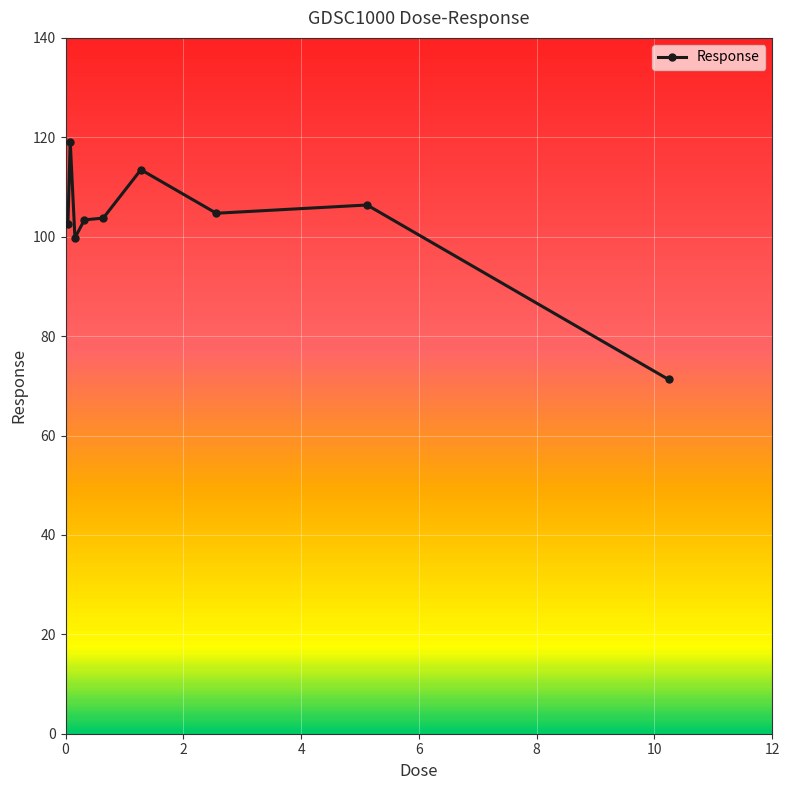

What is the average value?

102.7